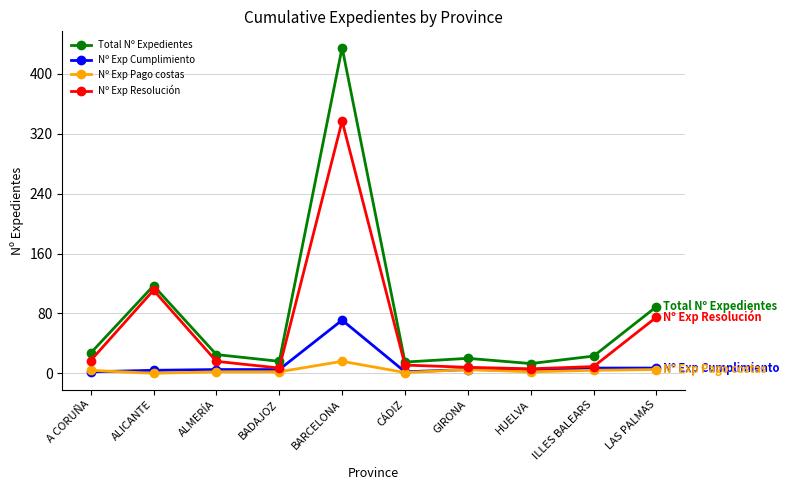

Which series has the largest range (max minus min)?

Total Nº Expedientes